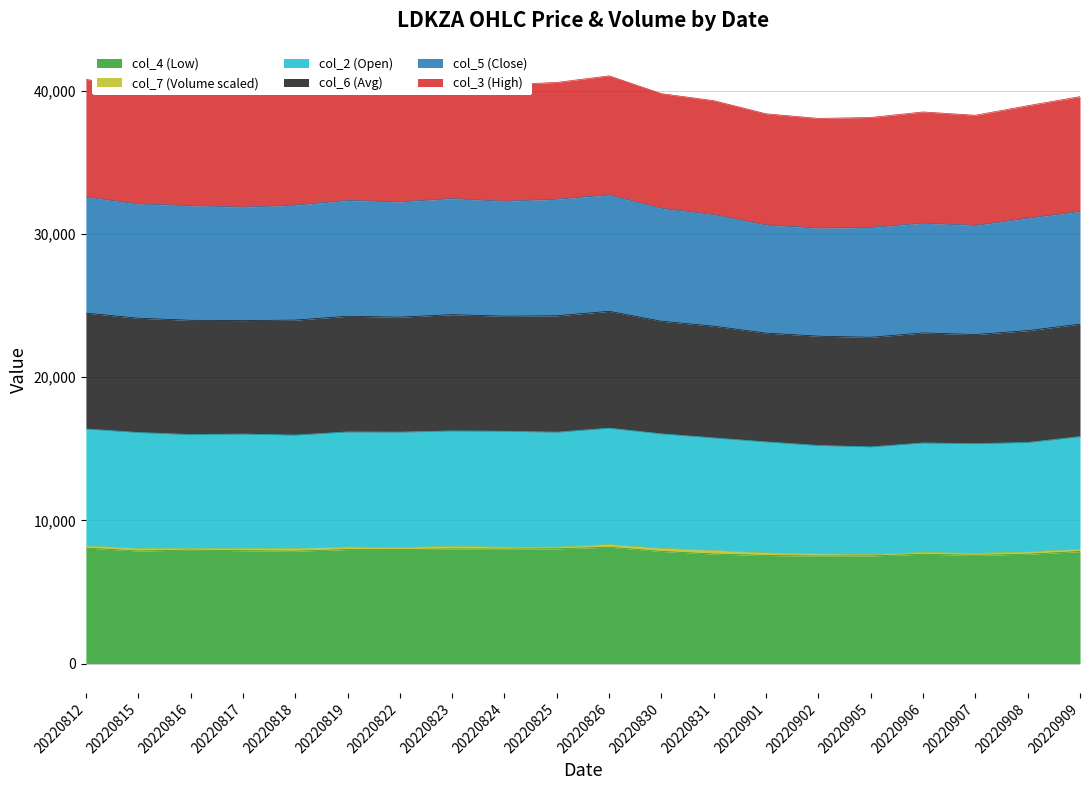

Is it true that col_4 (Low) equals 2082.5 at 20220812?

False